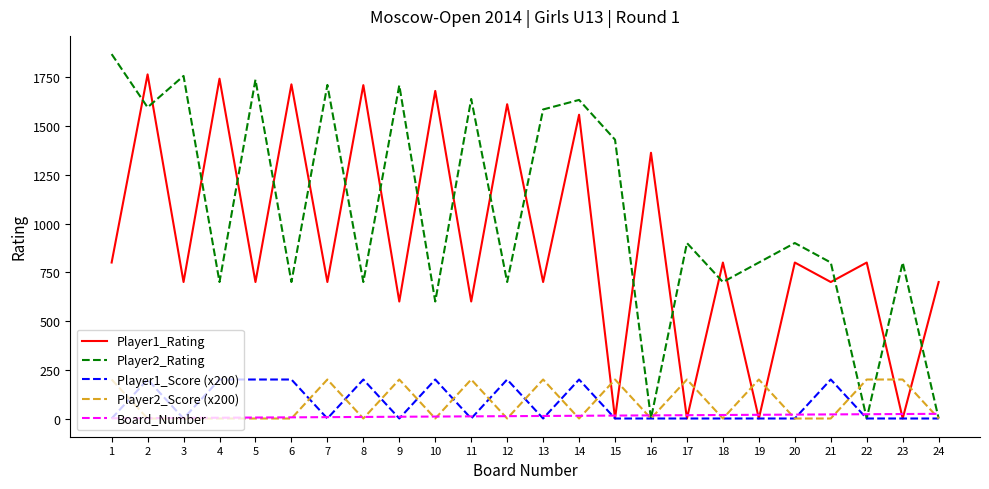

The value of Player1_Score (x200) at 11 is -76. True or false?

False